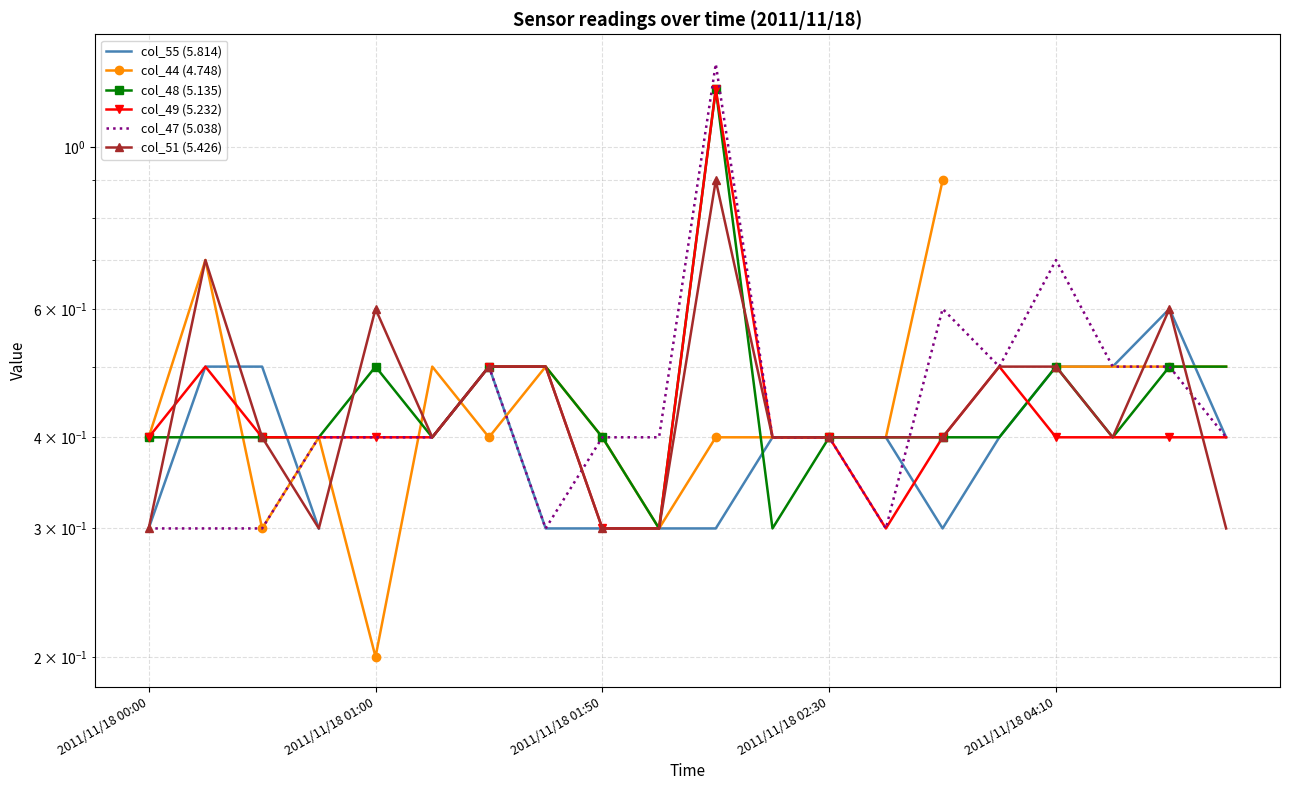

At which category does col_47 (5.038) reach its first local valley?

7